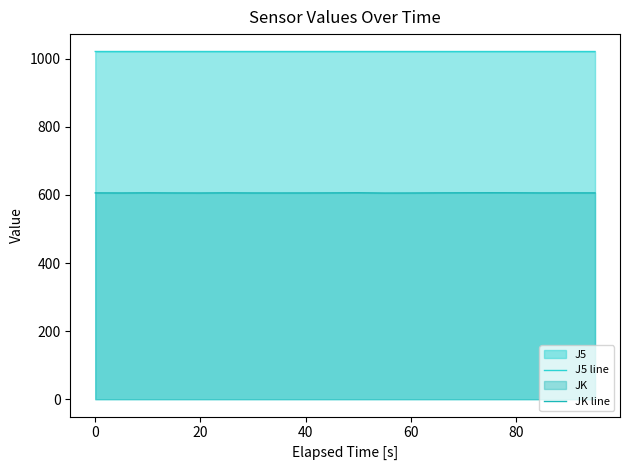

Rank the series by their average value, from lowest to highest.

JK line, J5 line